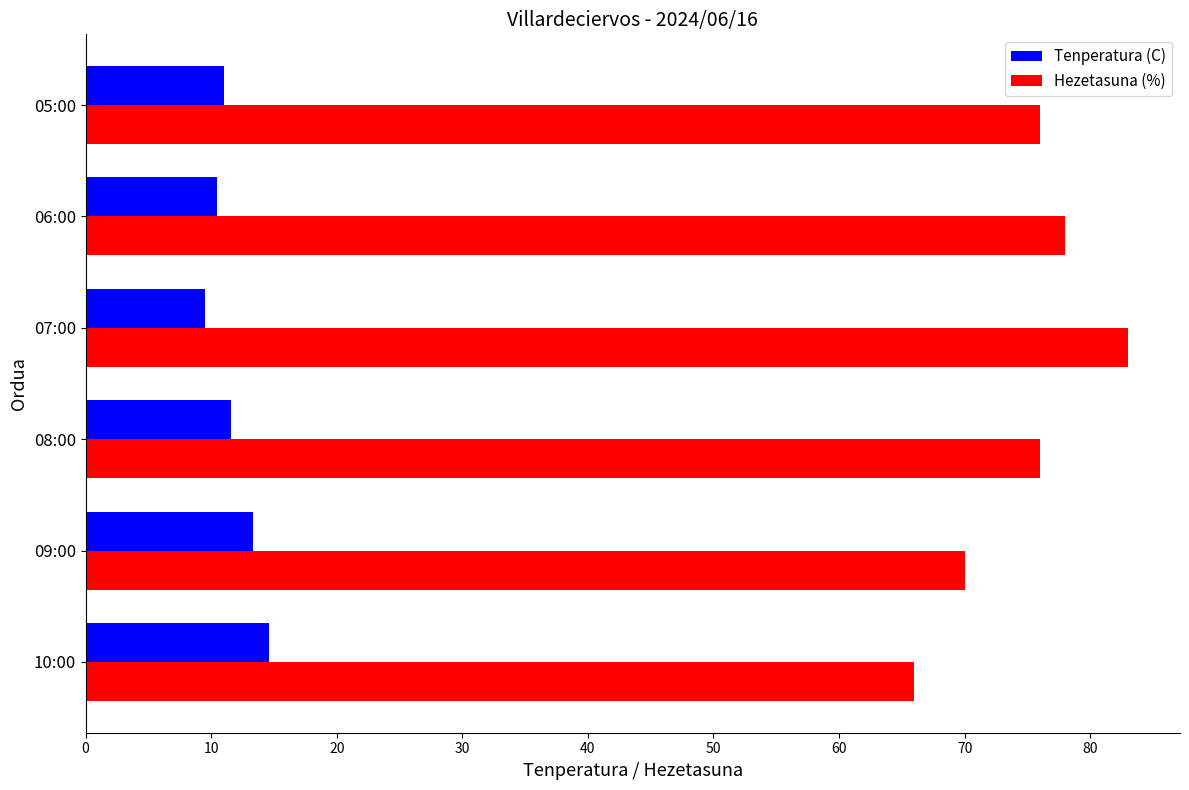

What is the total value across all series at 09:00?

83.3